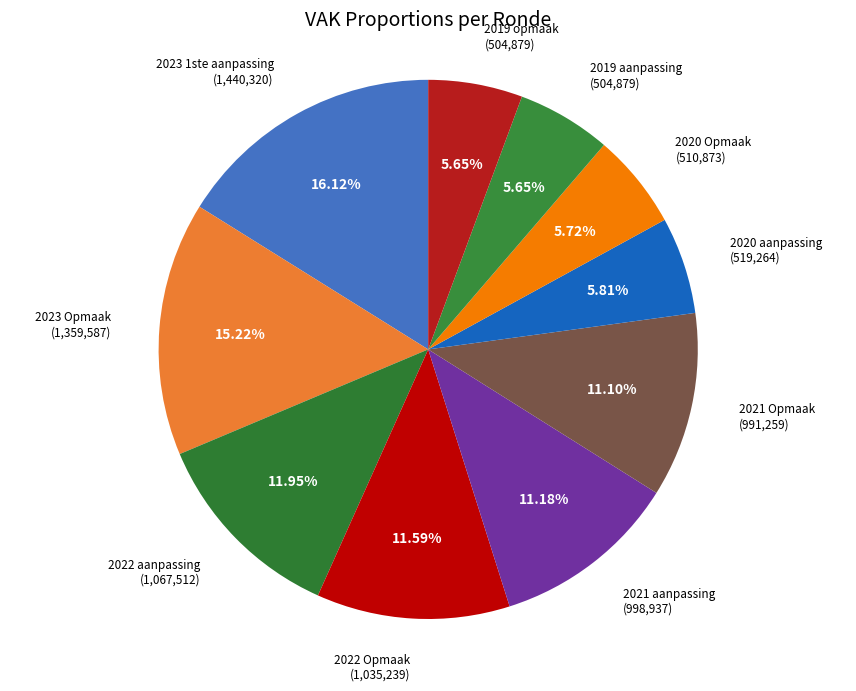

What is the total percentage of 2021 aanpassing and 2020 aanpassing?

17.0%